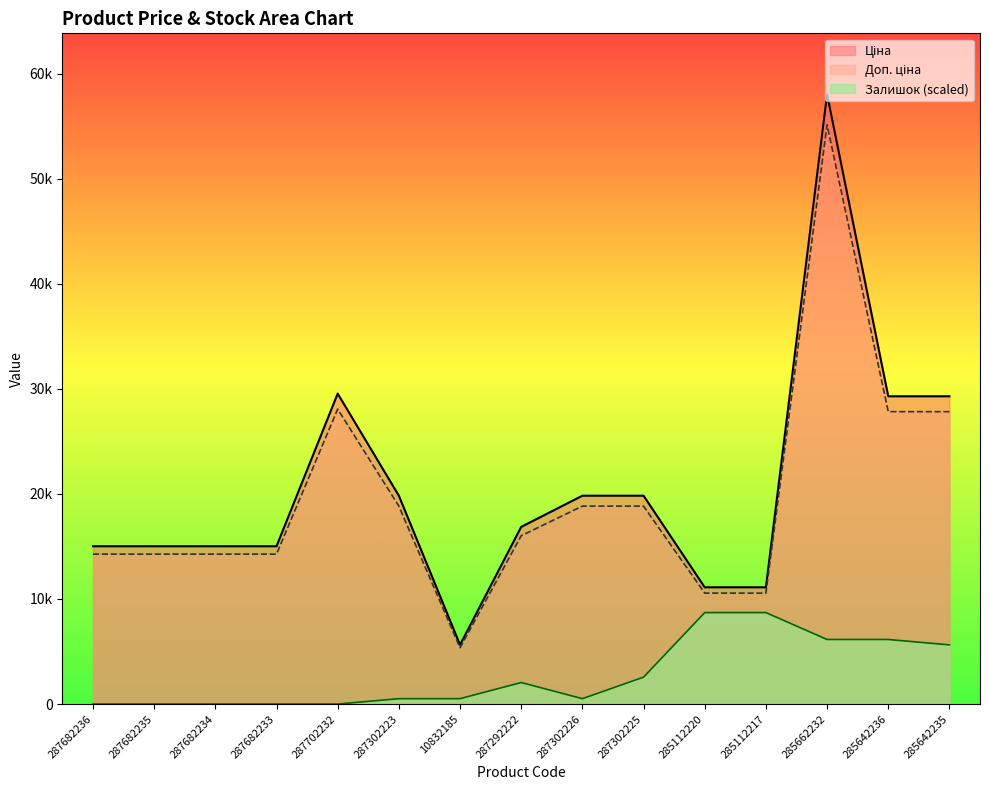

The value of Доп. ціна at 287292222 is 16020.0. True or false?

True